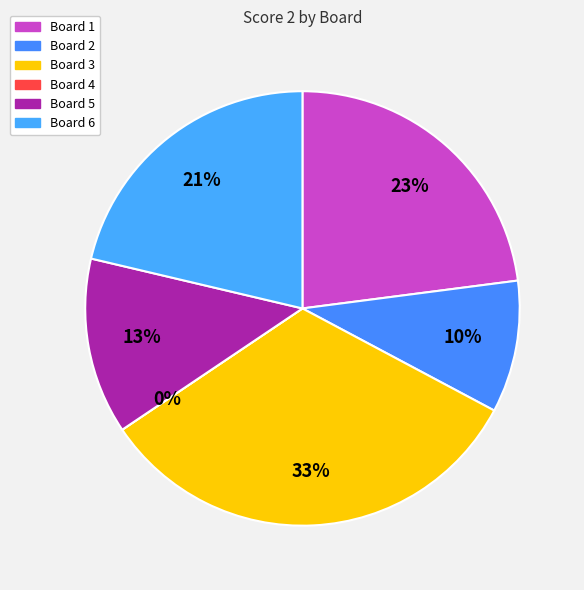

How many segments does this pie chart have?

6